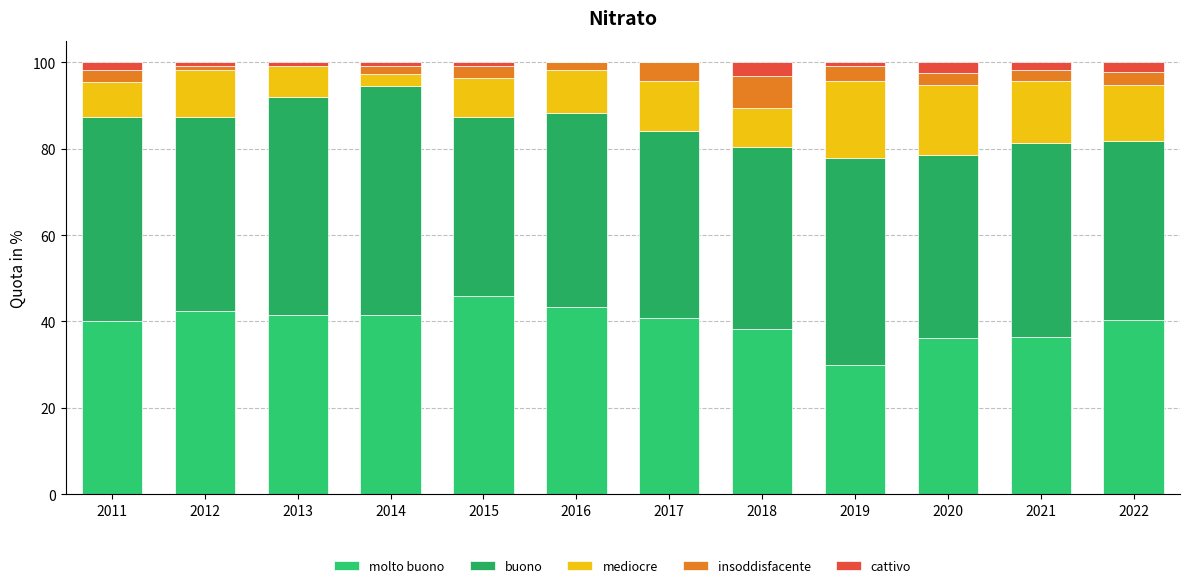

Where is cattivo nearest to the value 1?

2012